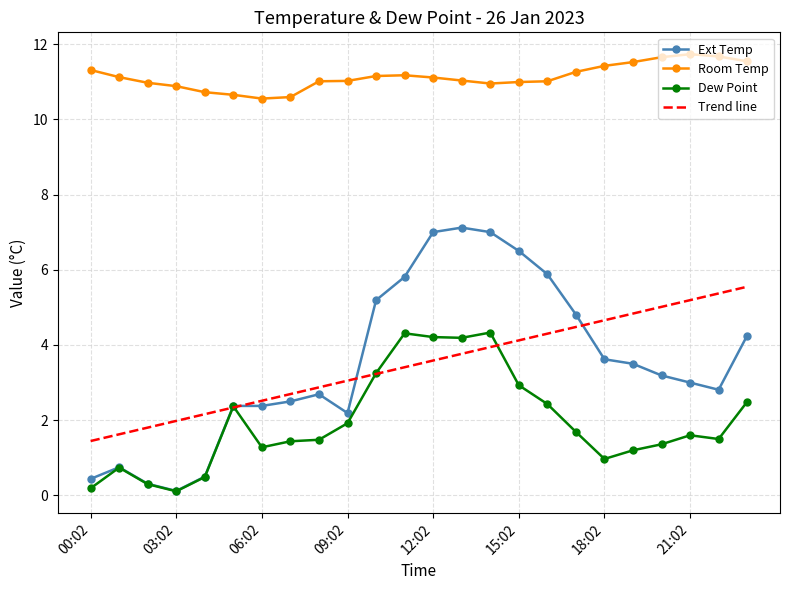

What is the minimum value for Room Temp?

10.6